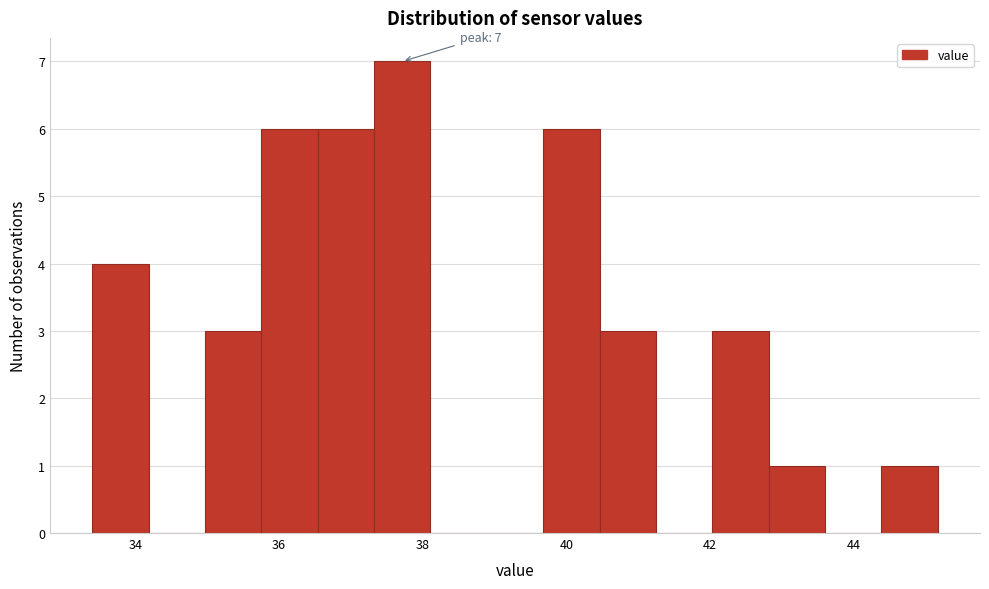

Read against the x-axis, roughly where is the centre of the tallest bar?

37.8